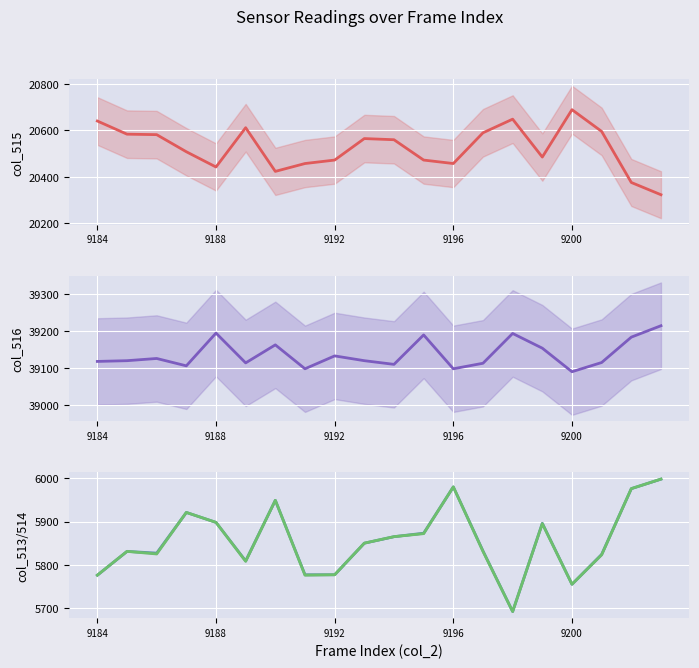

True or false: col_514 and col_516 cross at least once.

False